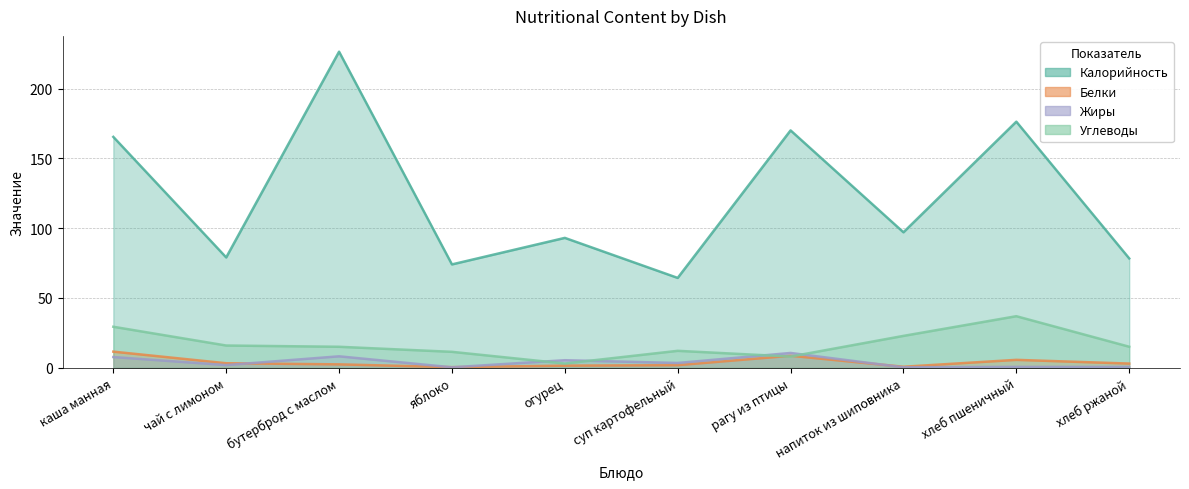

True or false: Белки has a value of 1.5 at огурец.

True